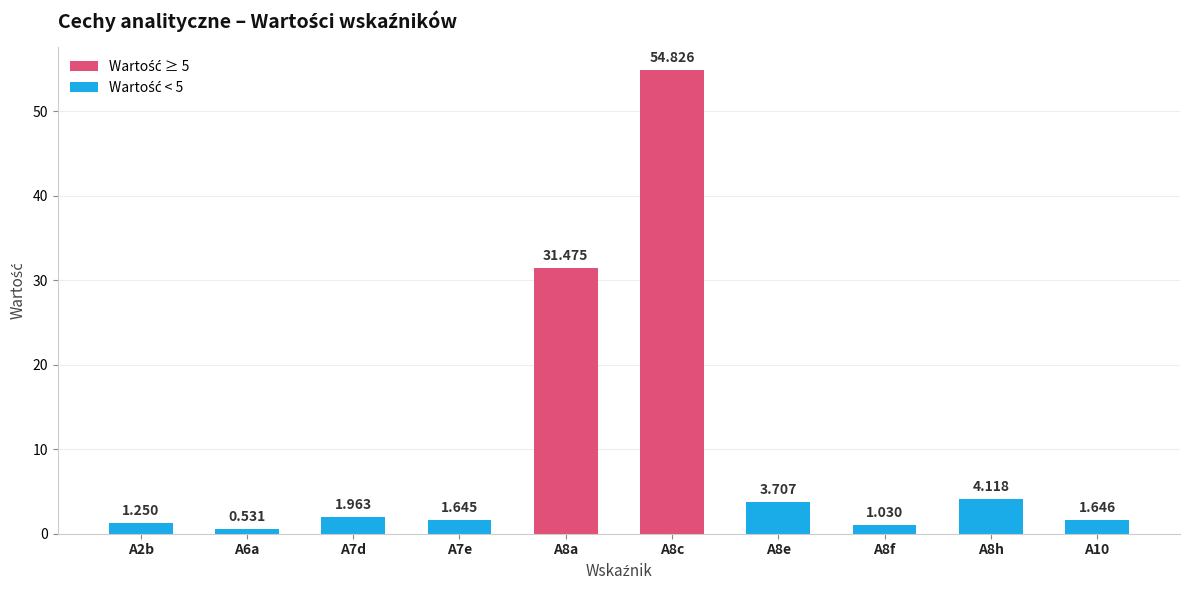

True or false: the data shows 37.3 at A8c.

False